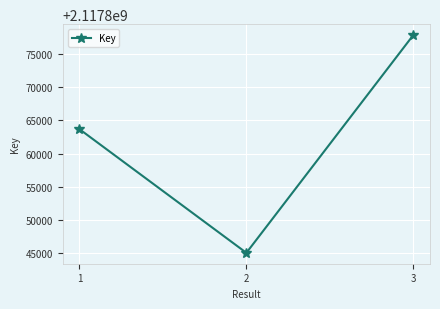

What is the approximate value at 2?

2117845004